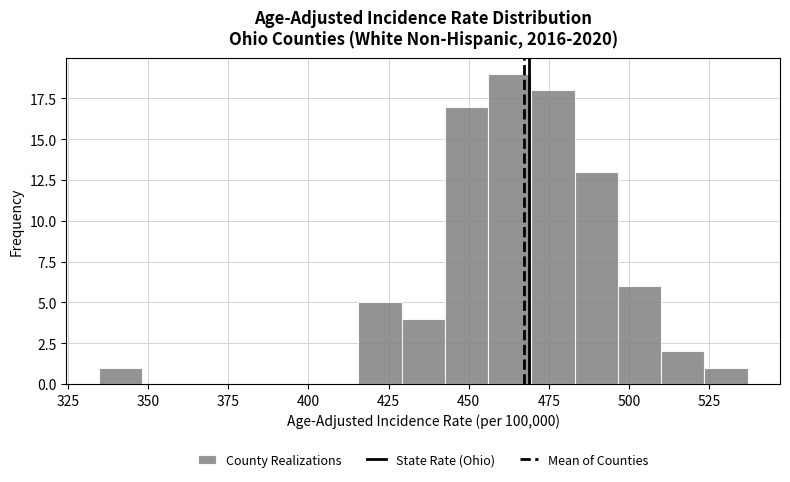

Read against the x-axis, roughly where is the centre of the tallest bar?

465